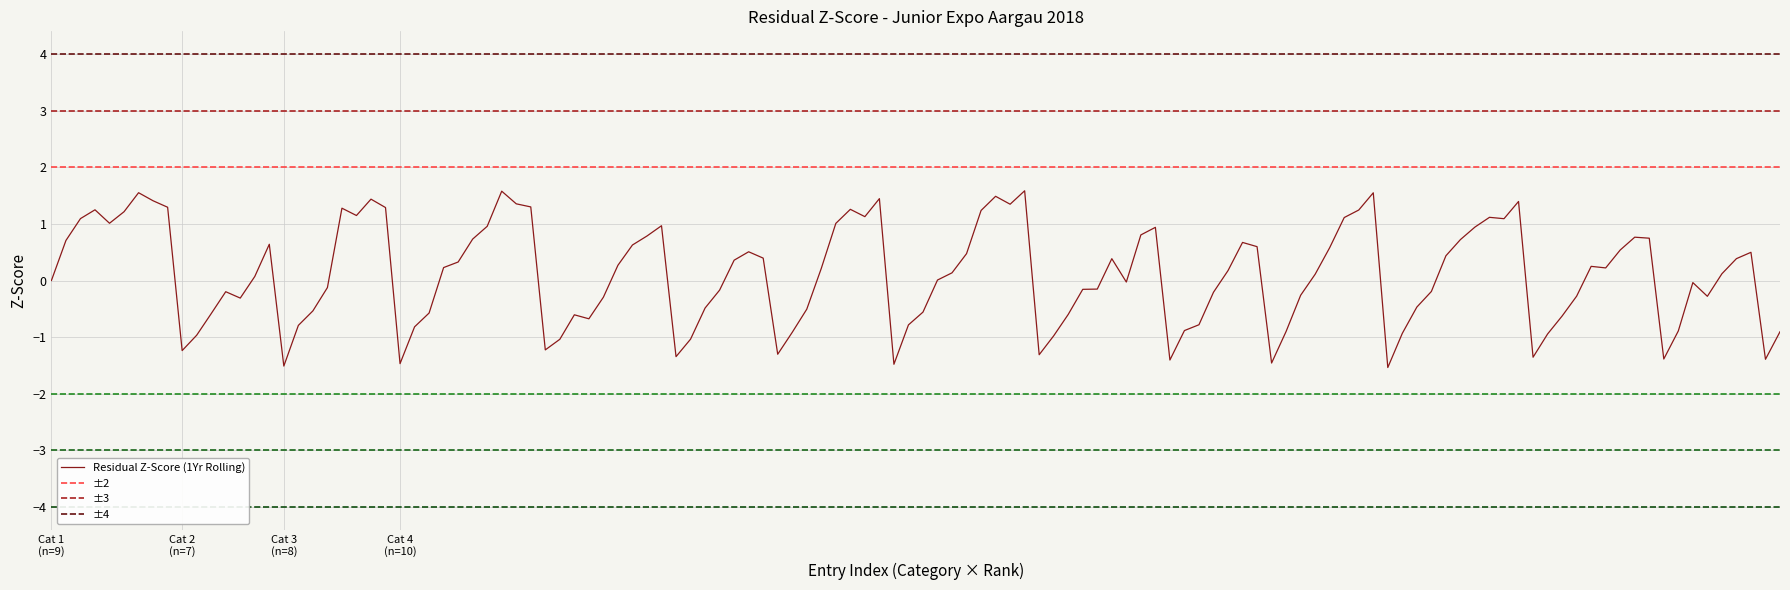

What is the maximum value for Residual Z-Score (1Yr Rolling)?

1.6